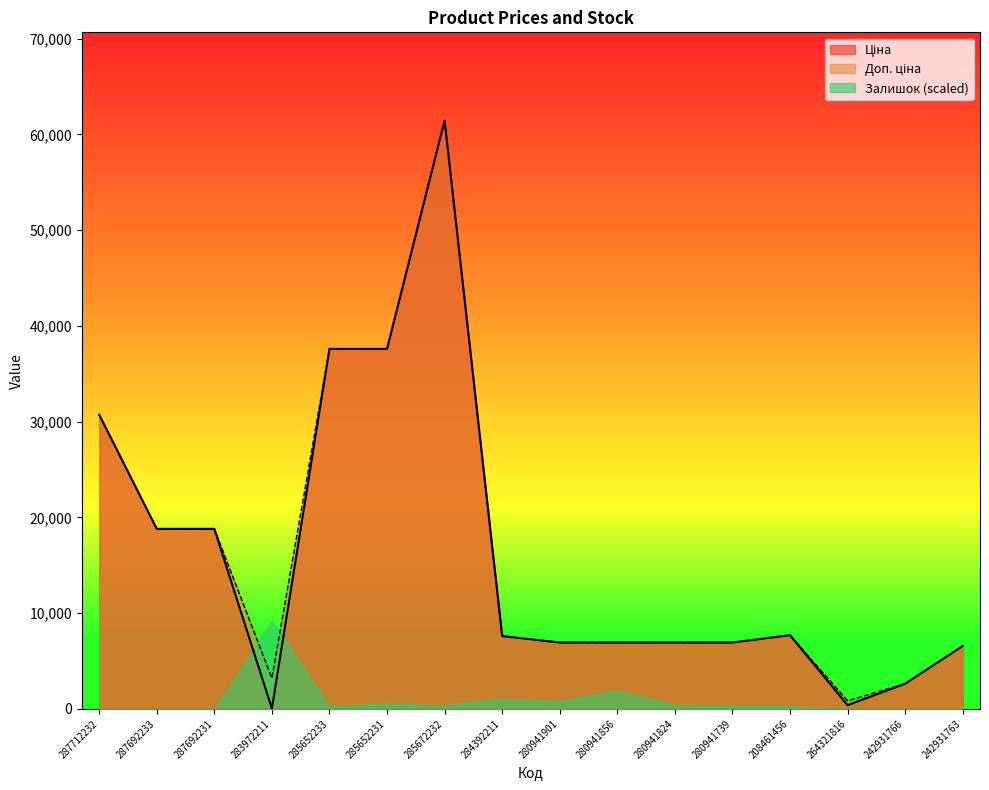

How many values in the Доп. ціна series exceed 7596?

8